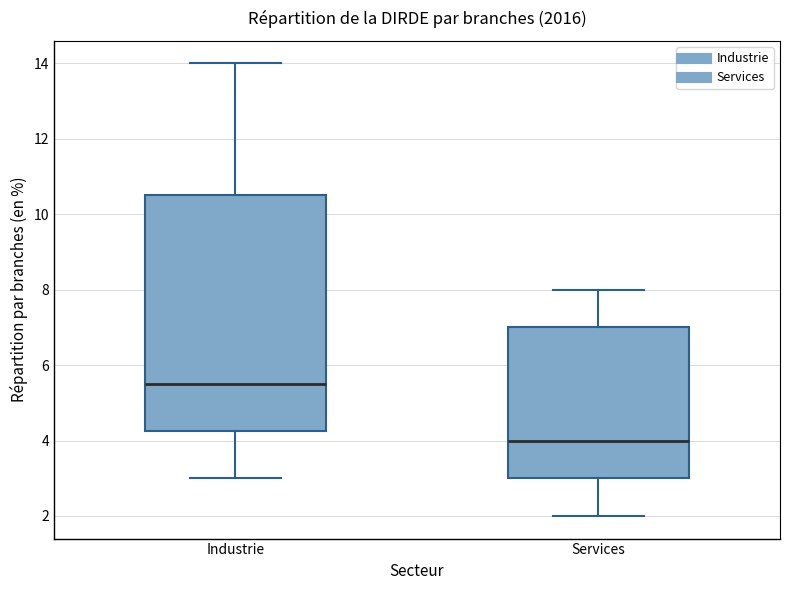

Where does the lower whisker of the box for Services end on the y-axis? The values are not printed on the chart, so give them approximately, as read against the axis.

2.0